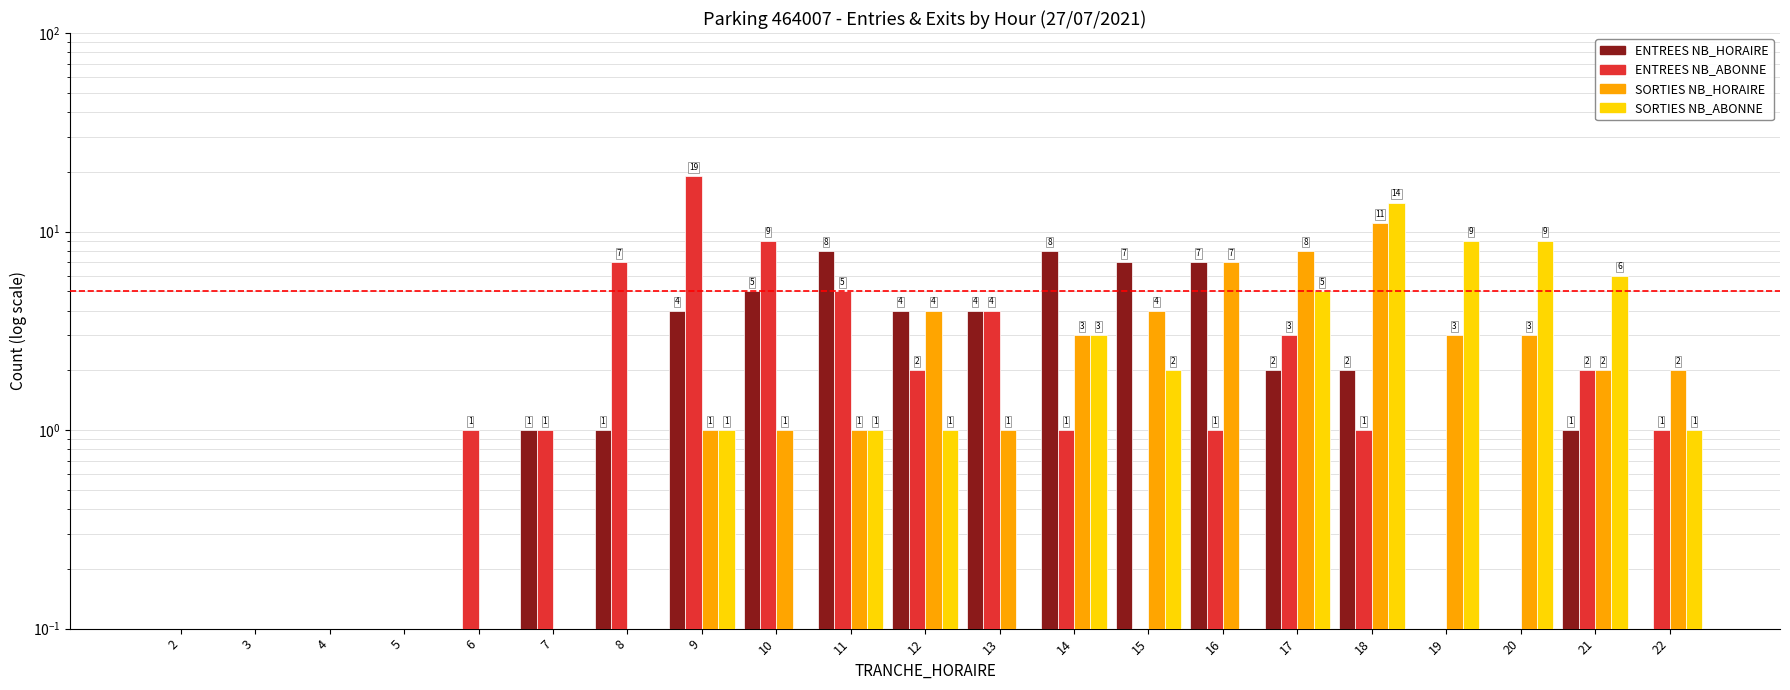

Where does the ENTREES_NB_HORAIRE series first go above 1?

9